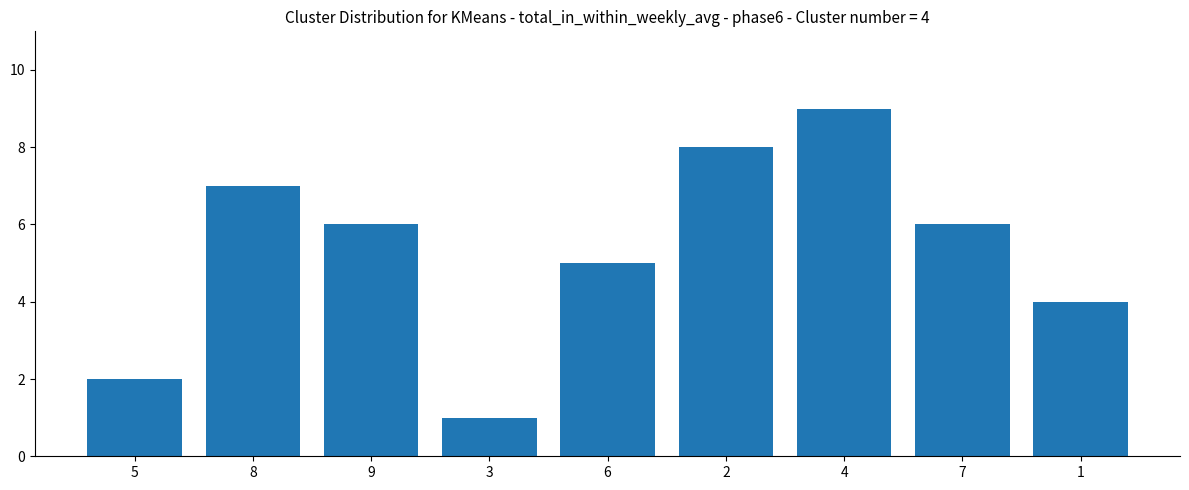

What is the label of the 9th bar from the right?

5